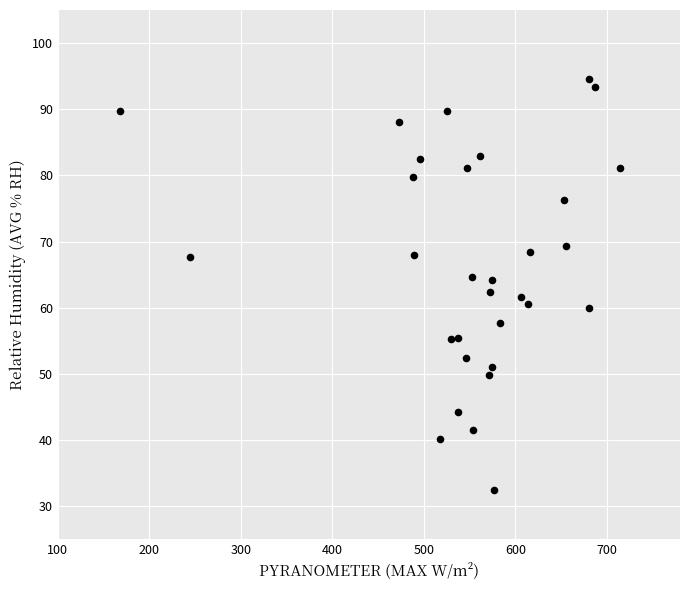

What is the range of X values (max minus min)?

546.5